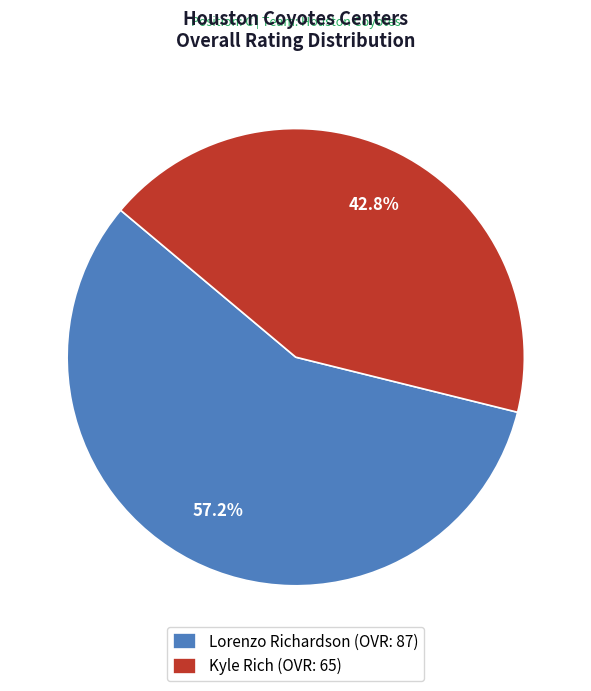

What percentage is the Kyle Rich slice, to the nearest percent?

43%